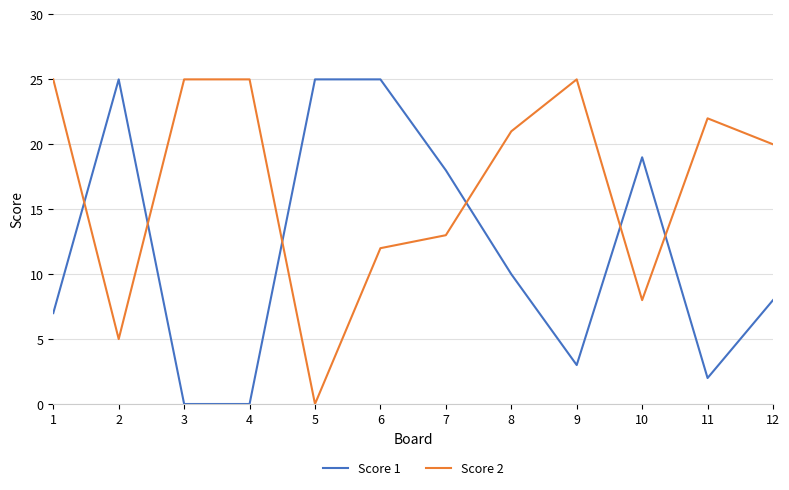

Between which two adjacent categories do Score 1 and Score 2 first intersect?

1 and 2